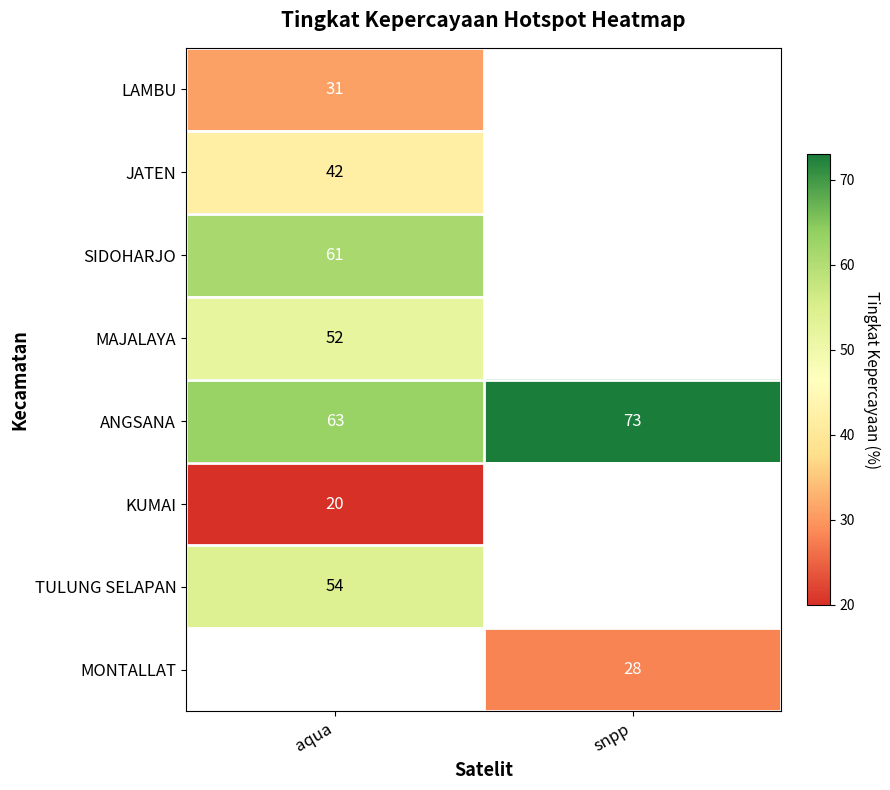

At how many categories does at least one series exceed 42?

2